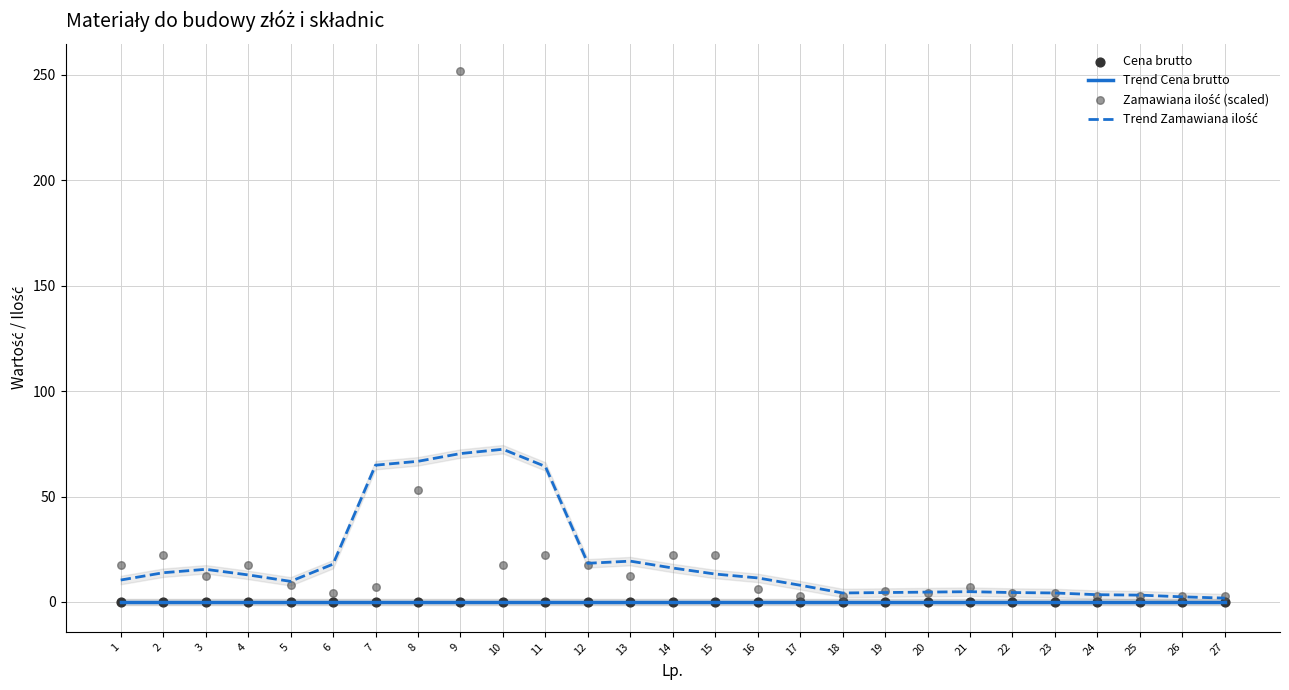

Which series contains the lowest Y value?

Trend Cena brutto